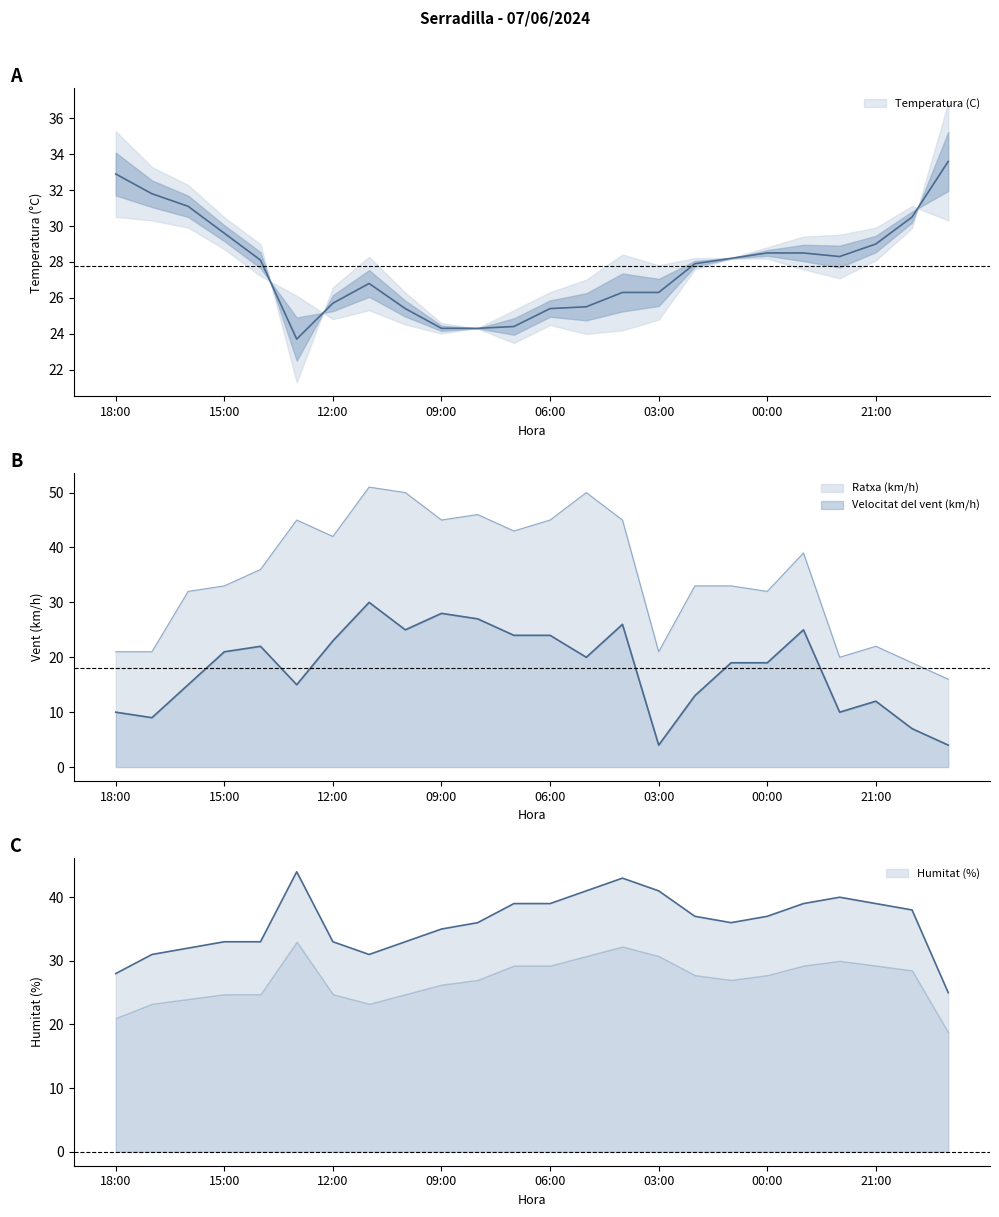

Where is the first local maximum for Velocitat del vent (km/h)?

14:00